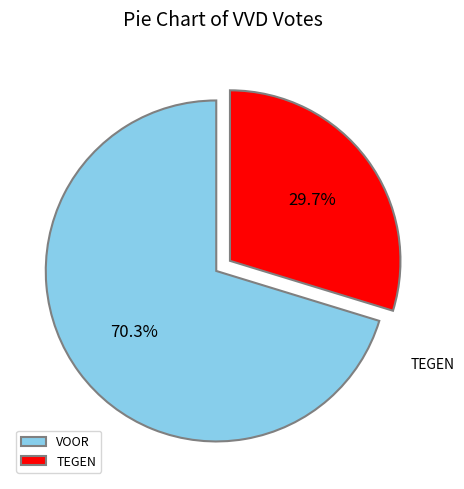

Count the number of slices in the pie.

2